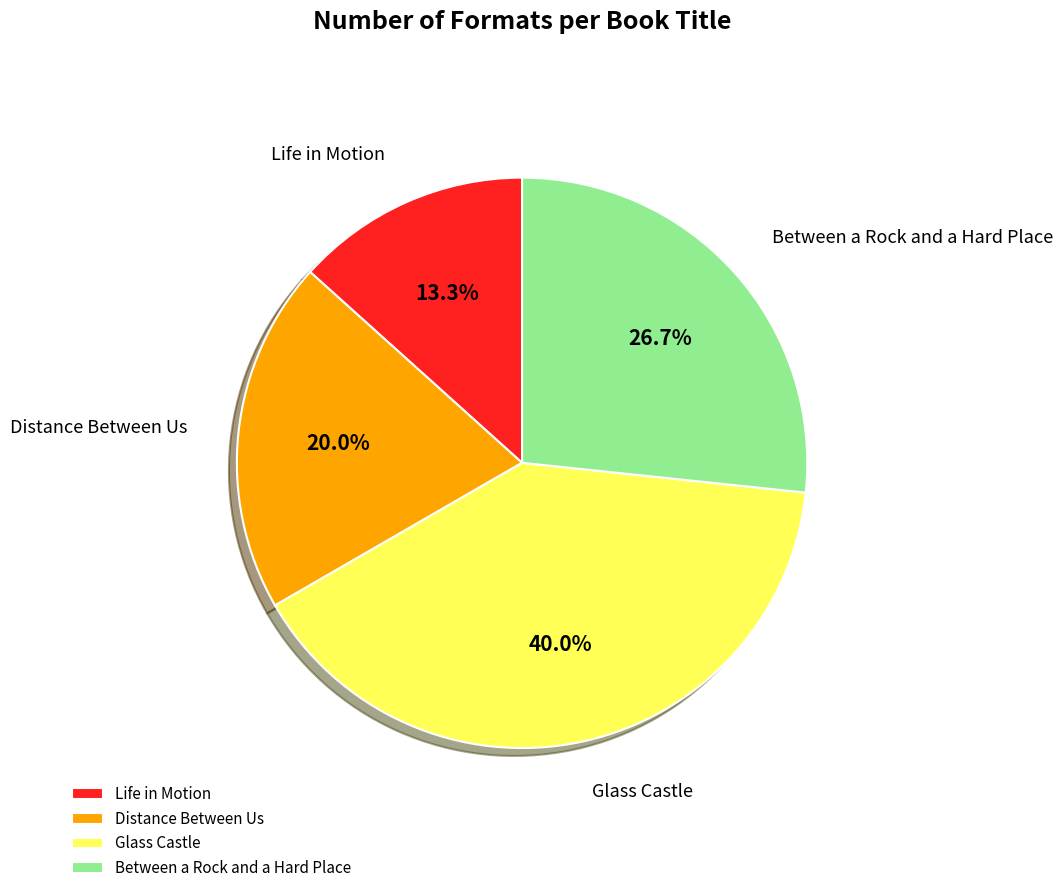

To the nearest percent, what is the combined percentage of Between a Rock and a Hard Place and Glass Castle?

67%